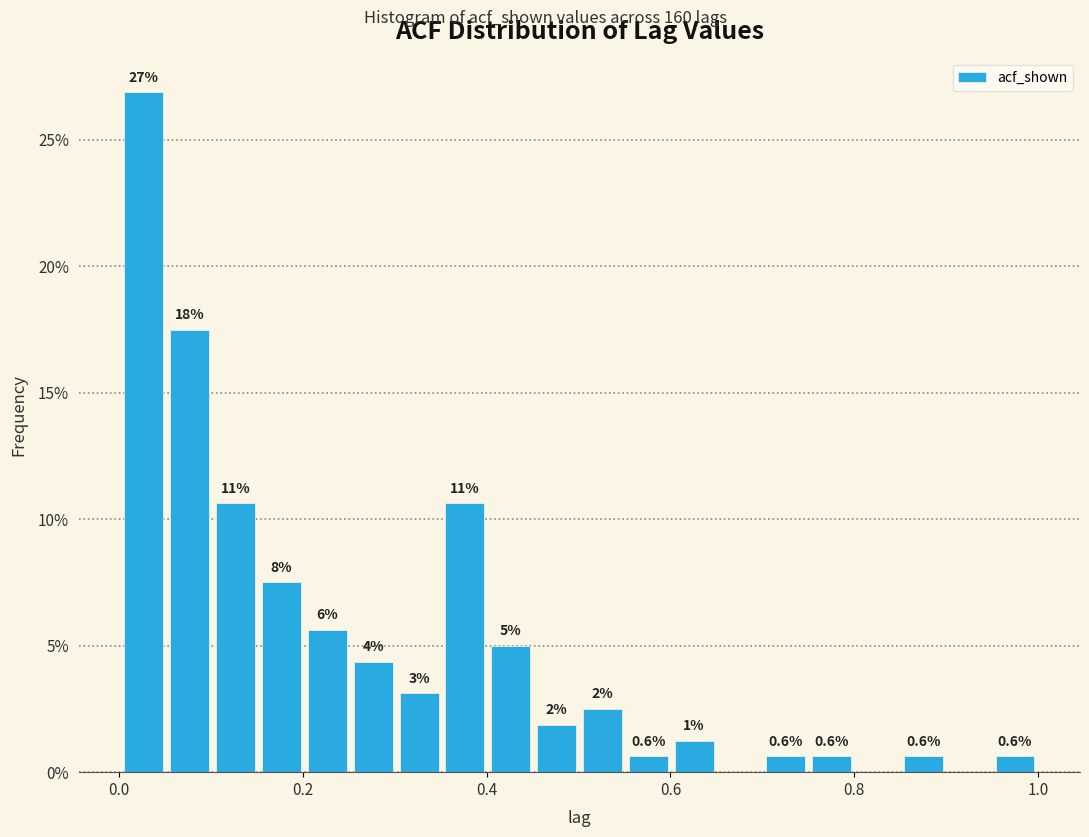

Read against the x-axis, roughly where is the centre of the tallest bar?

0.02